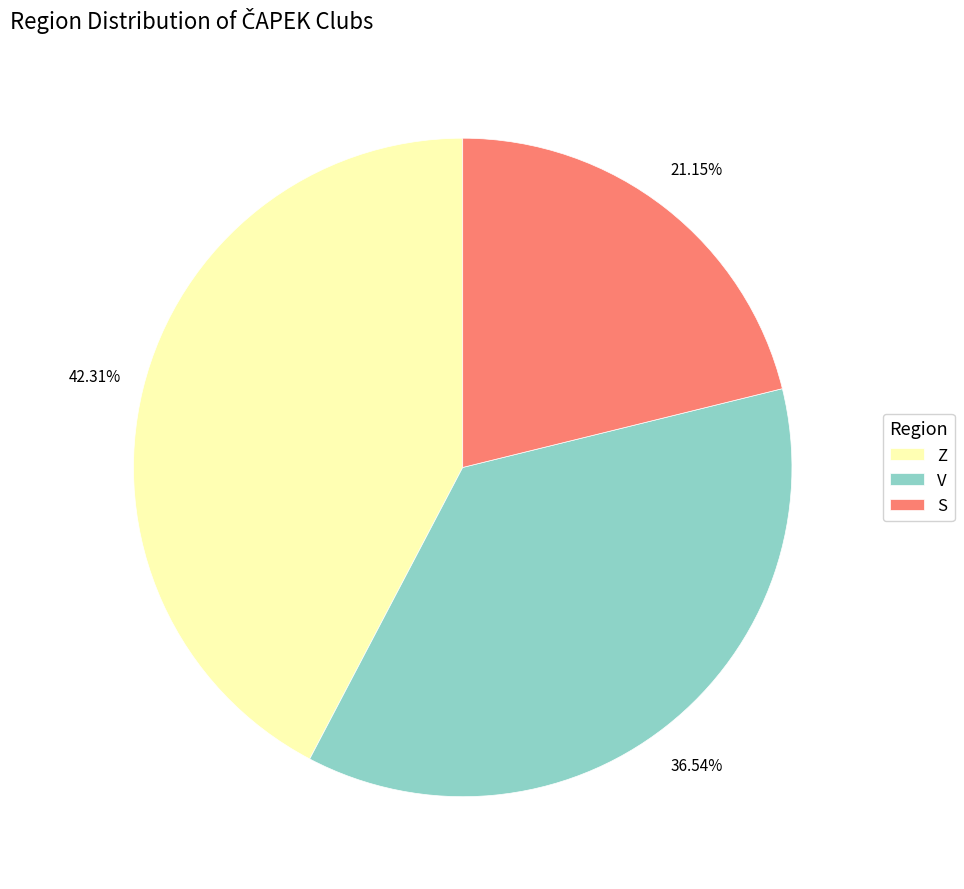

Which slice is the smallest?

S